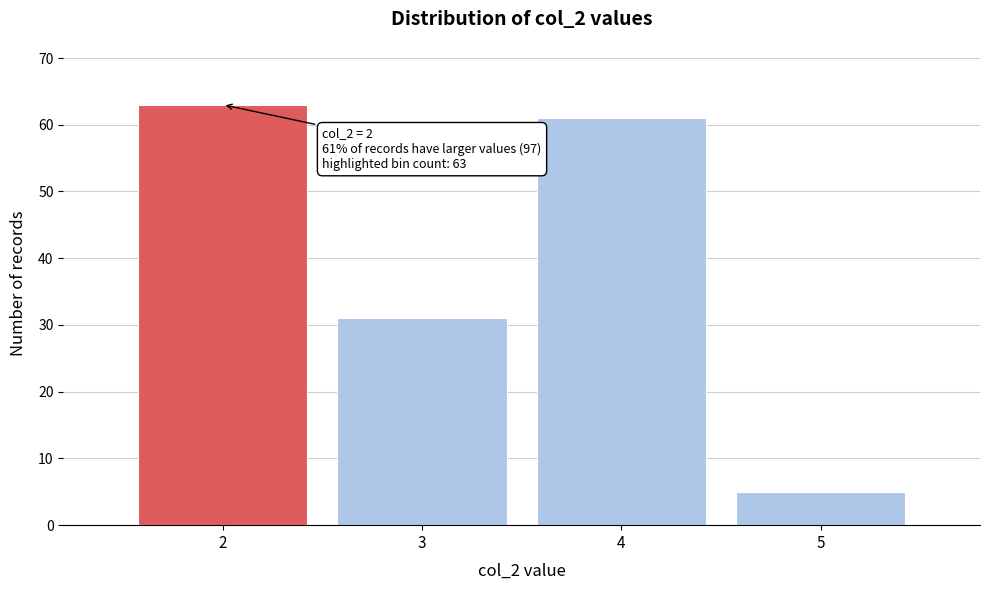

Which range on the x-axis has the tallest bar?

1.5 to 2.5